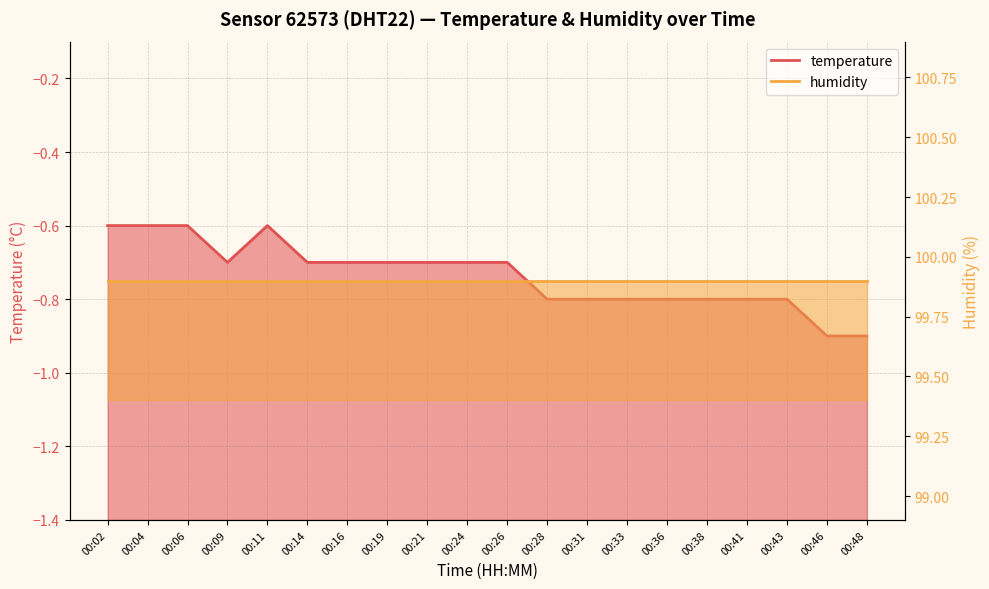

What is the greatest value displayed?

-0.6